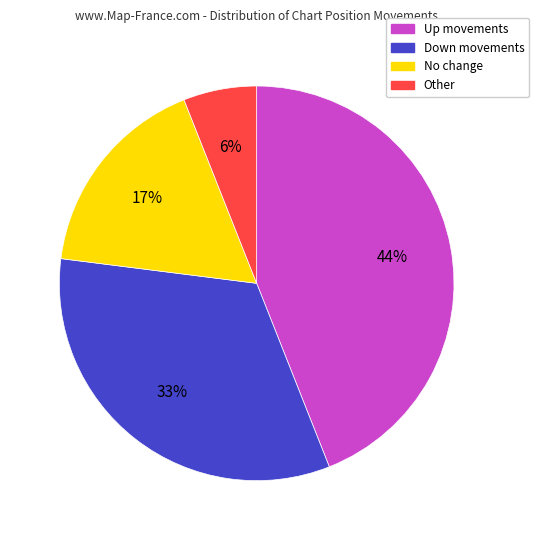

Count the number of slices in the pie.

4